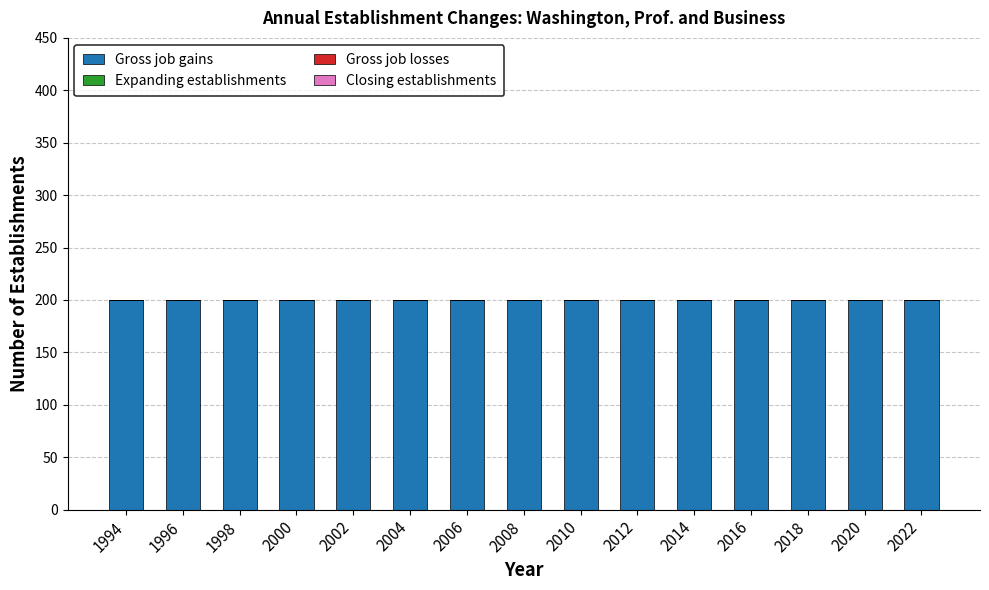

The Closing establishments series shows 0 at 2020. True or false?

True